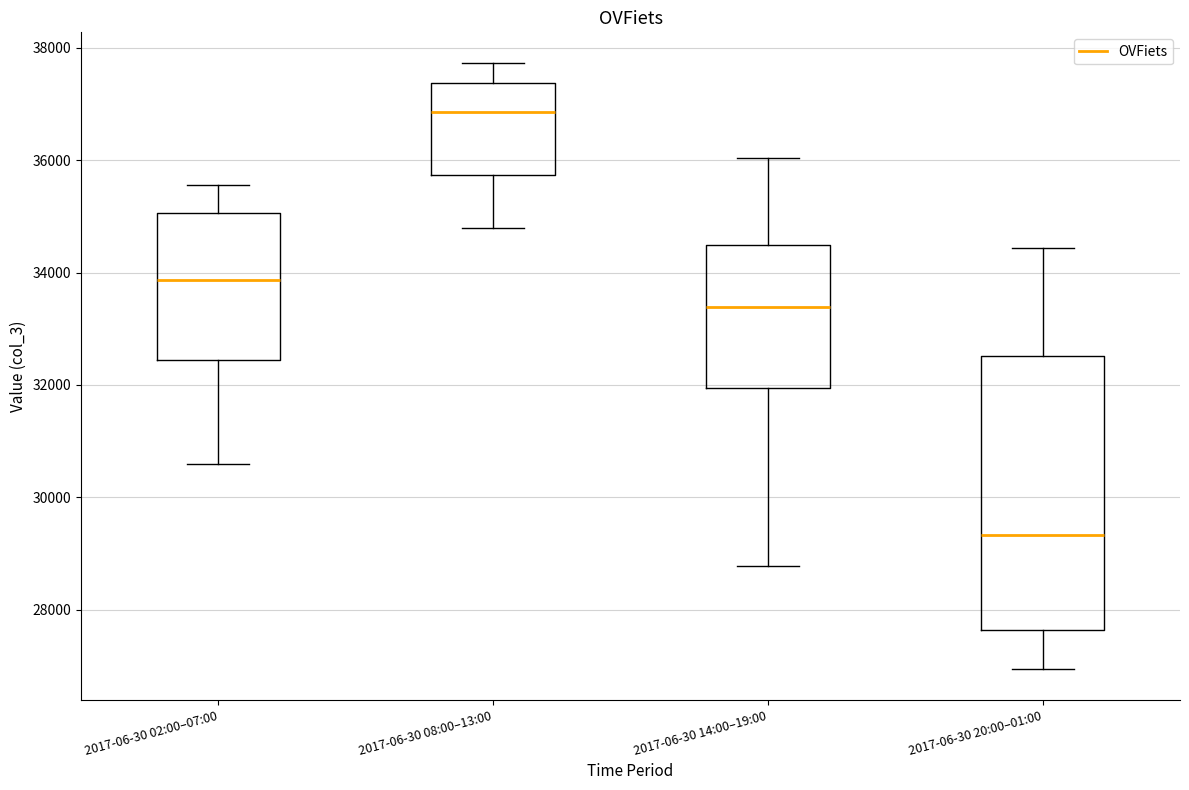

Which box's median line is the lowest?

2017-06-30 20:00–01:00